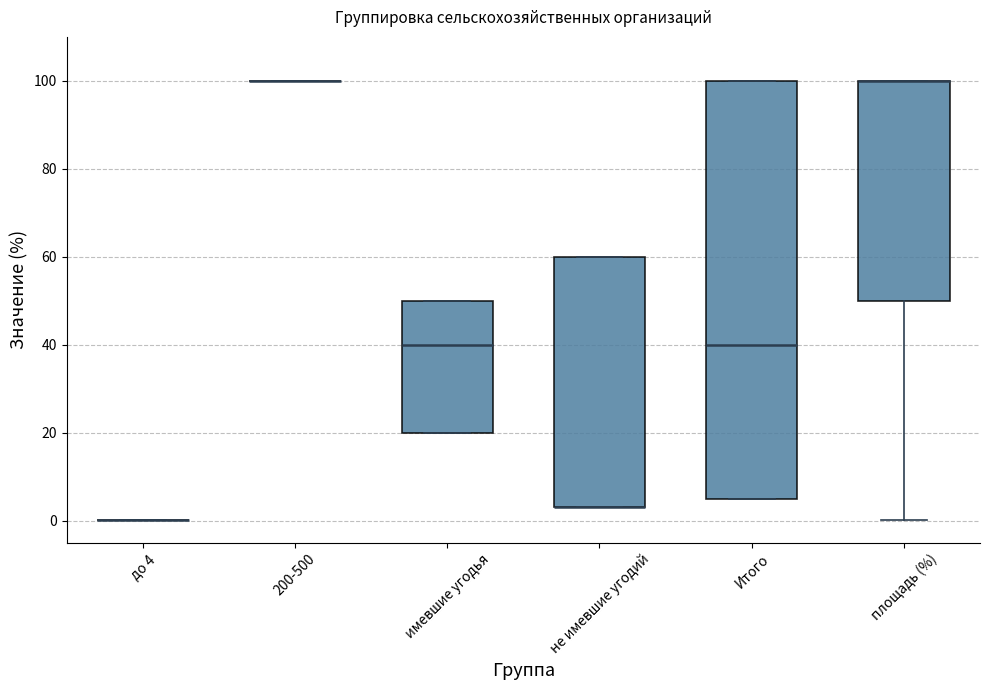

Reading left to right, read every box against the y-axis: the position of its median line, the range the box covers, and the ends of its whiskers. The values are not printed on the chart, so give them approximately, as read against the axis.

до 4: box collapsed to a line at 0, whiskers 0 to 0
200-500: box collapsed to a line at 100, whiskers 100 to 100
имевшие угодья: median 40, box 20 to 50, whiskers 20 to 50
не имевшие угодий: median 4 (drawn on the box's lower edge), box 4 to 60, whiskers 4 to 60
Итого: median 40, box 6 to 100, whiskers 6 to 100
площадь (%): median 100 (drawn on the box's upper edge), box 50 to 100, whiskers 0 to 100